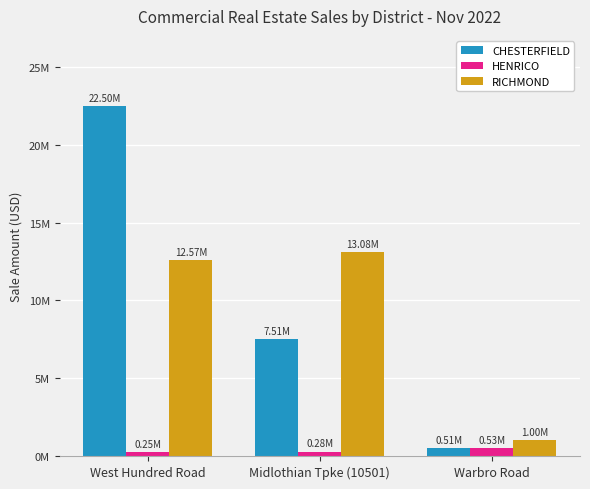

Reading right to left, what are all the values shown in this chart?

CHESTERFIELD: 507100	7510000	22500000
HENRICO: 530000	285000	252000
RICHMOND: 1000000	13081500	12568500